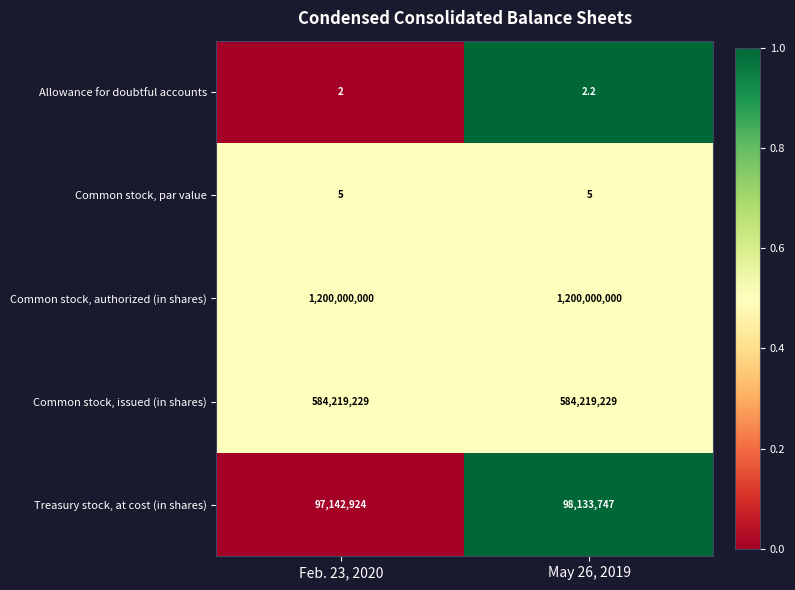

What is the sum of all Common stock, issued (in shares) values?

1168438458.0